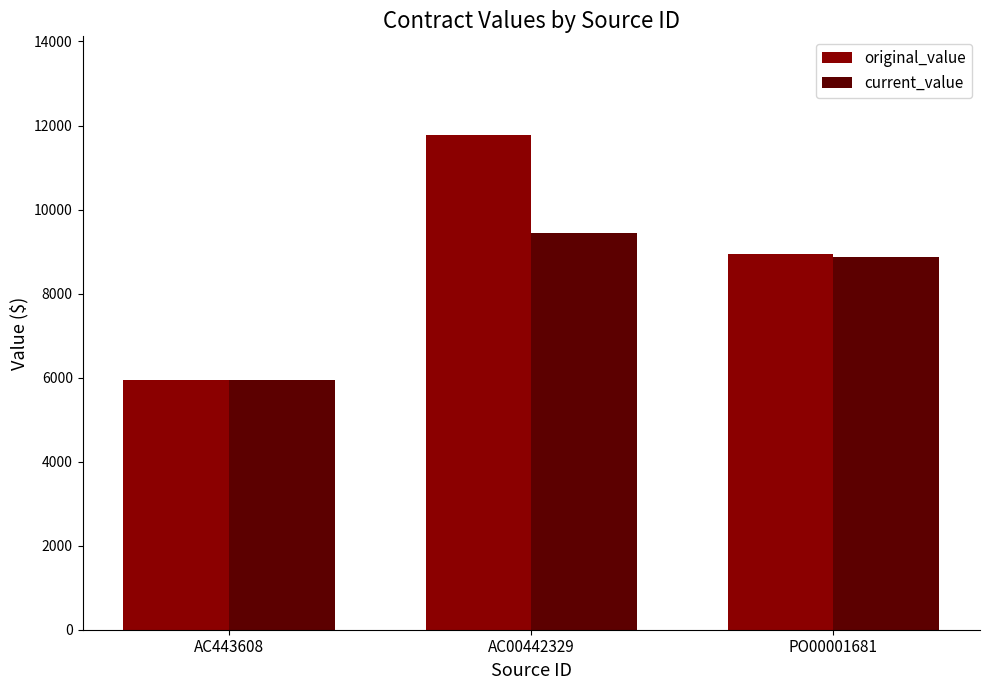

List the series in order of their peak value, highest first.

original_value, current_value